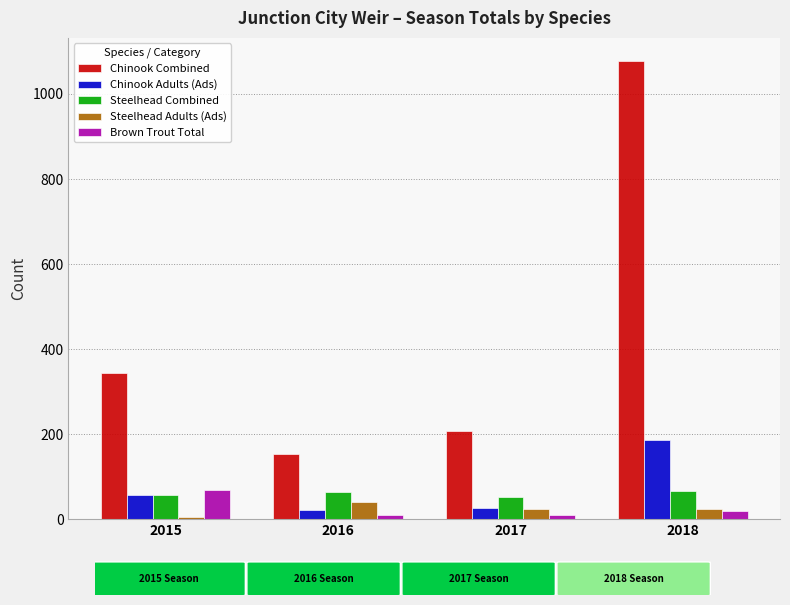

Which series has the widest spread of values?

Chinook Combined